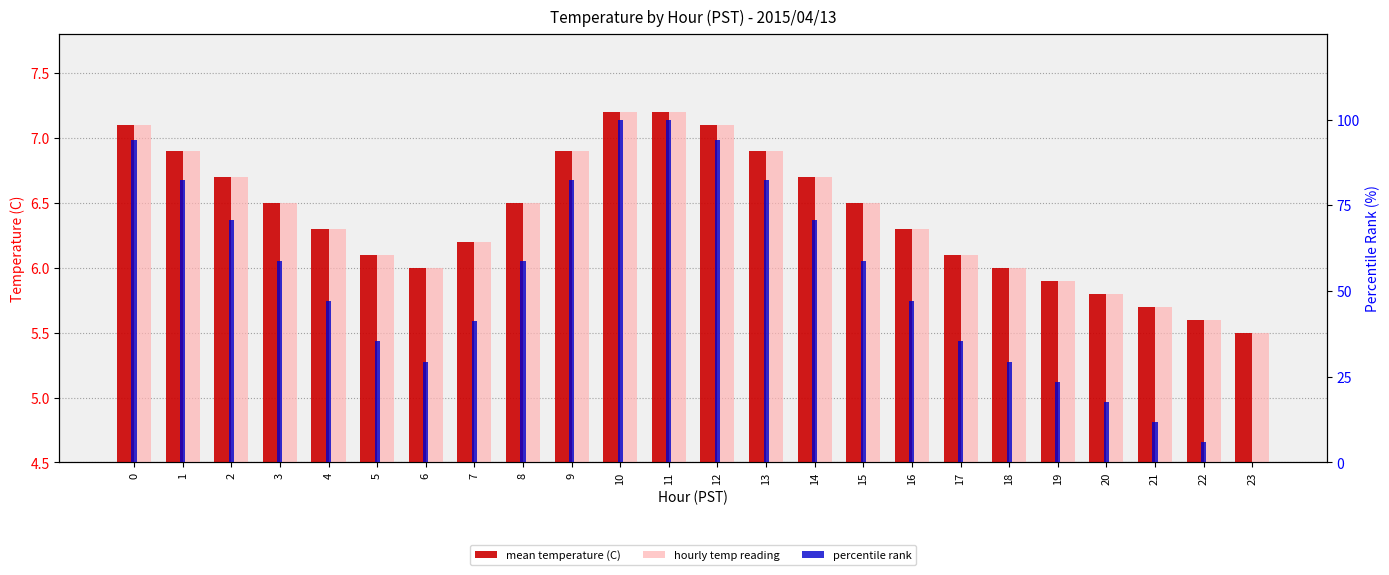

Reading right to left, transcribe all the data shown in this chart.

mean temperature (C): 23=5.5	22=5.6	21=5.7	20=5.8	19=5.9	18=6.0	17=6.1	16=6.3	15=6.5	14=6.7	13=6.9	12=7.1	11=7.2	10=7.2	9=6.9	8=6.5	7=6.2	6=6.0	5=6.1	4=6.3	3=6.5	2=6.7	1=6.9	0=7.1
hourly temp reading: 23=5.5	22=5.6	21=5.7	20=5.8	19=5.9	18=6.0	17=6.1	16=6.3	15=6.5	14=6.7	13=6.9	12=7.1	11=7.2	10=7.2	9=6.9	8=6.5	7=6.2	6=6.0	5=6.1	4=6.3	3=6.5	2=6.7	1=6.9	0=7.1
percentile rank: 23=0.0	22=5.9	21=11.8	20=17.6	19=23.5	18=29.4	17=35.3	16=47.1	15=58.8	14=70.6	13=82.4	12=94.1	11=100.0	10=100.0	9=82.4	8=58.8	7=41.2	6=29.4	5=35.3	4=47.1	3=58.8	2=70.6	1=82.4	0=94.1